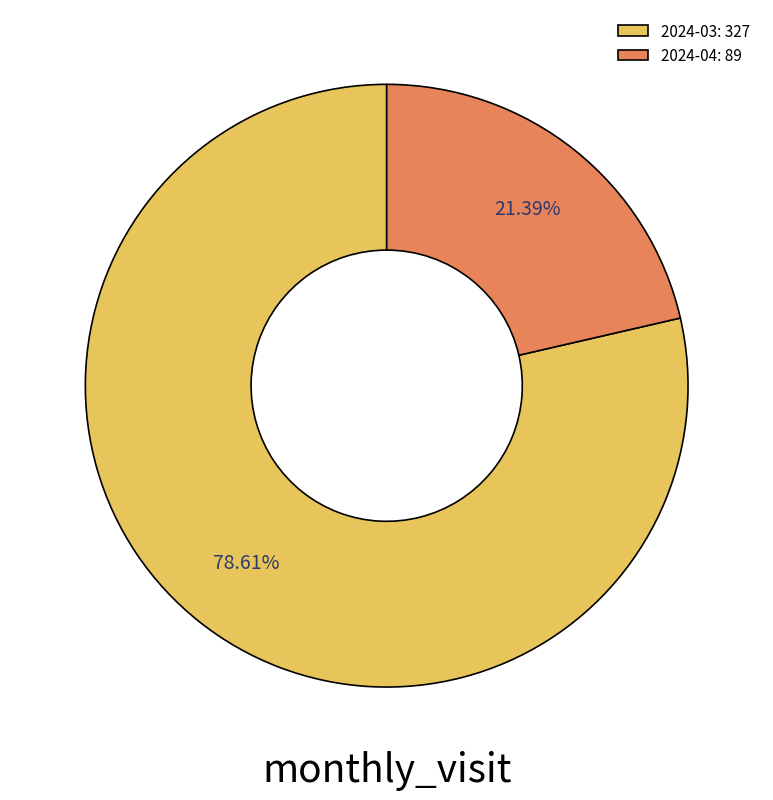

What is the majority slice?

2024-03